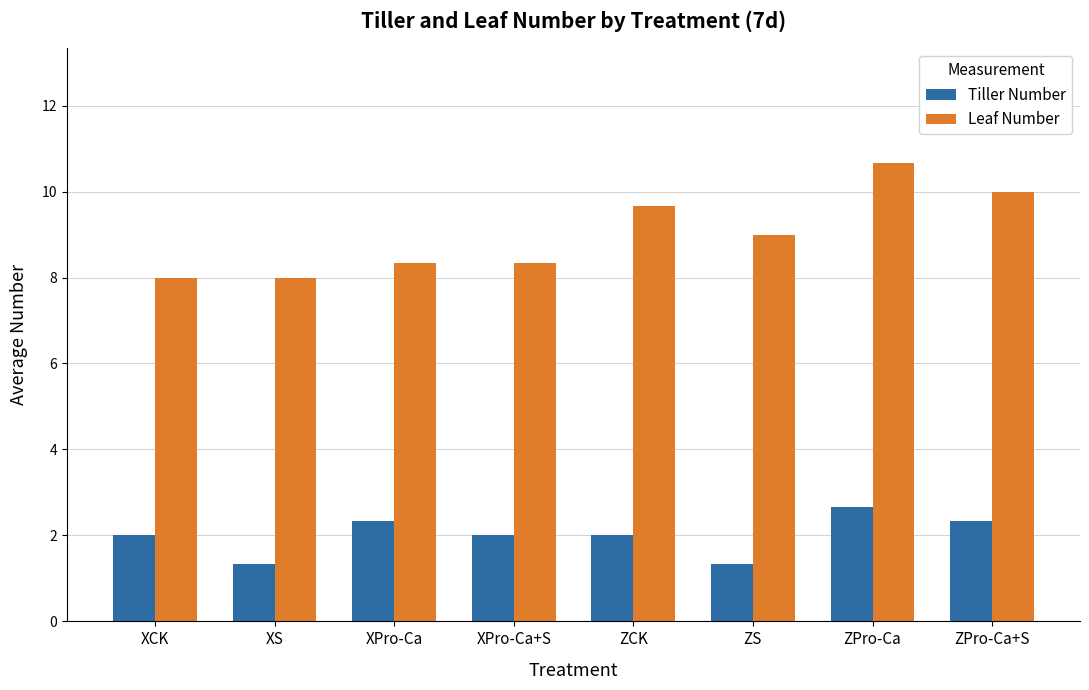

List the series in order of their peak value, highest first.

Leaf Number, Tiller Number